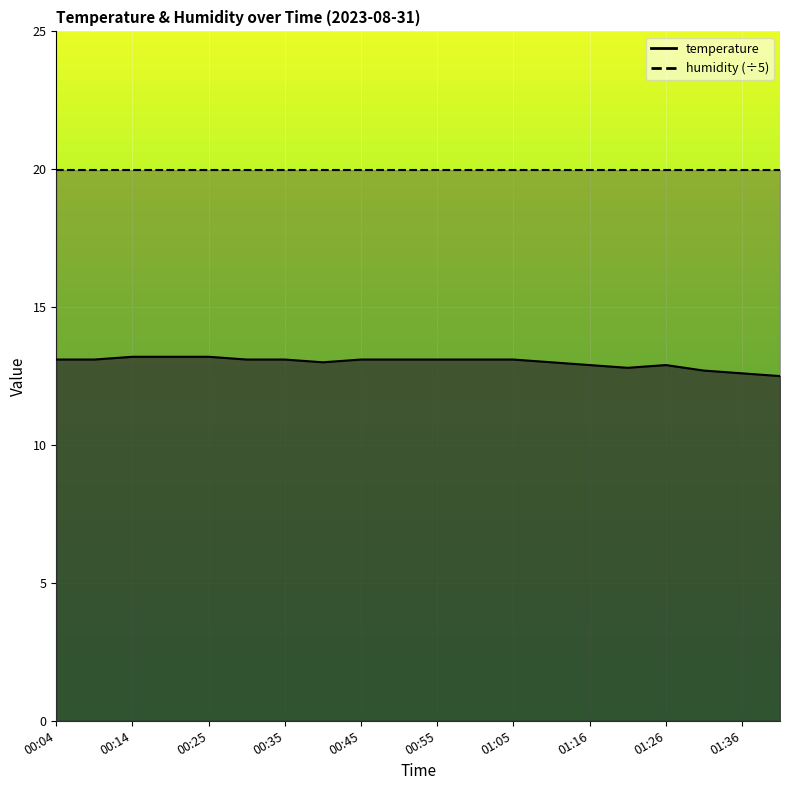

What is the maximum value shown in the chart?

13.2